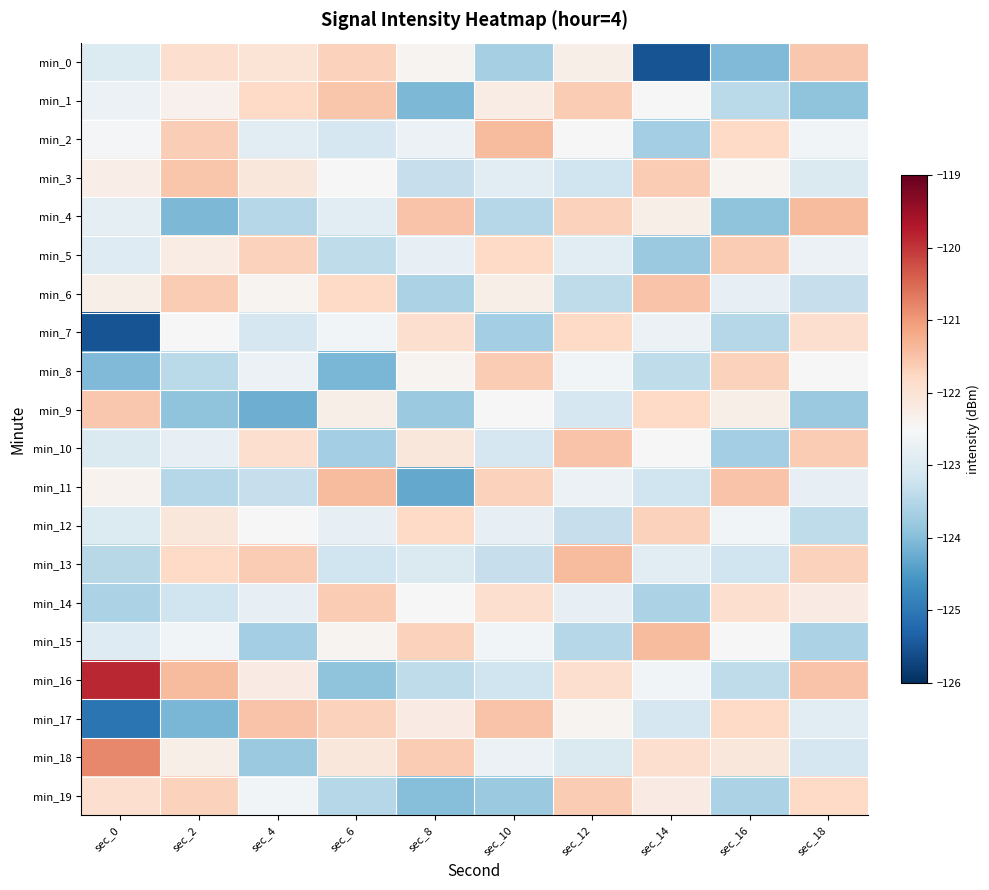

Rank the series by their maximum value, from highest to lowest.

min_16, min_18, min_2, min_4, min_11, min_13, min_15, min_6, min_10, min_17, min_1, min_3, min_0, min_9, min_5, min_8, min_14, min_19, min_12, min_7